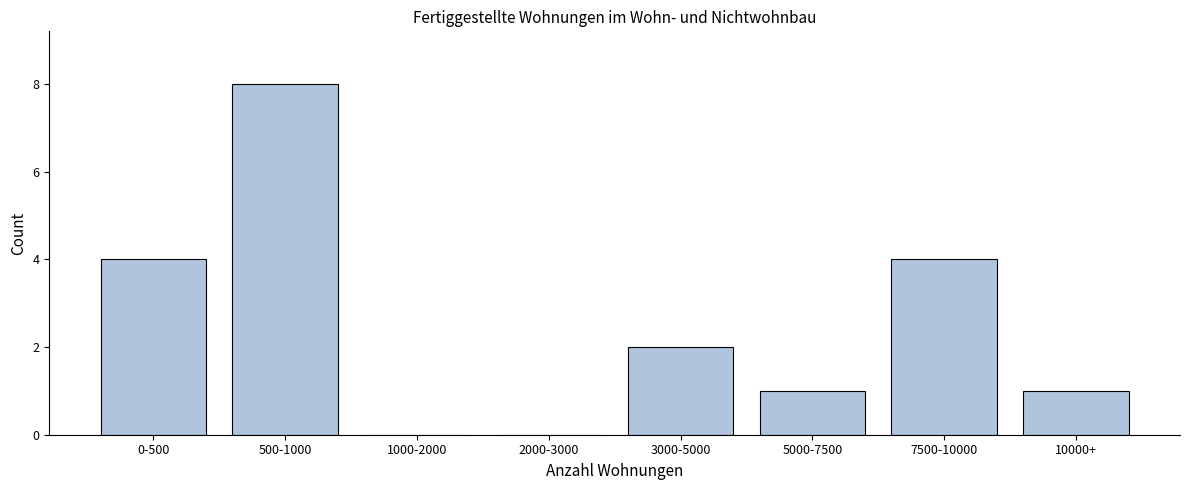

Reading left to right, transcribe all the data shown in this chart.

0-500=4	500-1000=8	1000-2000=0	2000-3000=0	3000-5000=2	5000-7500=1	7500-10000=4	10000+=1